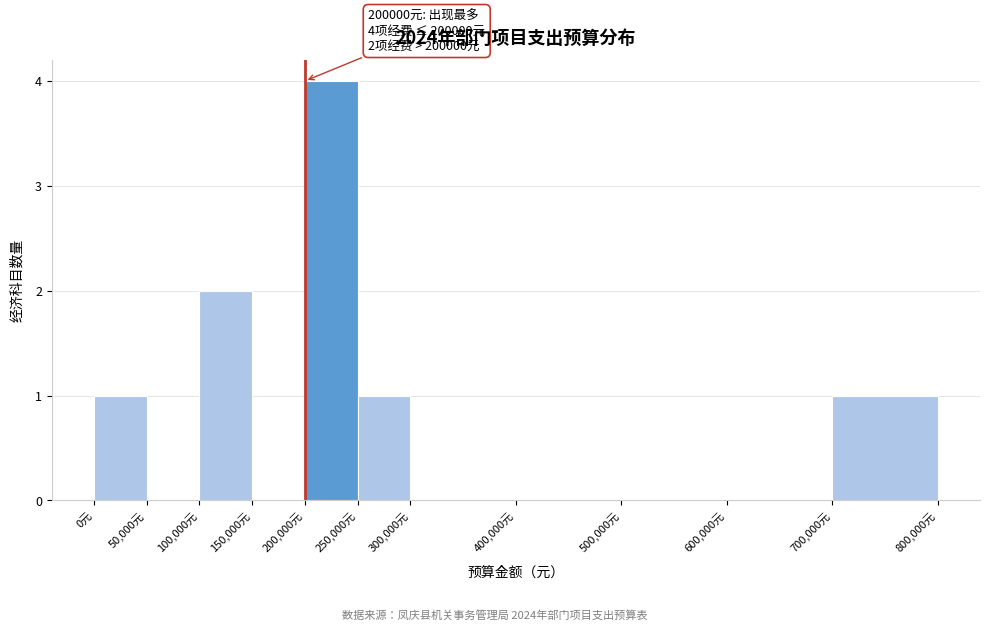

Over which range of the x-axis is the bar tallest?

200000 to 250000